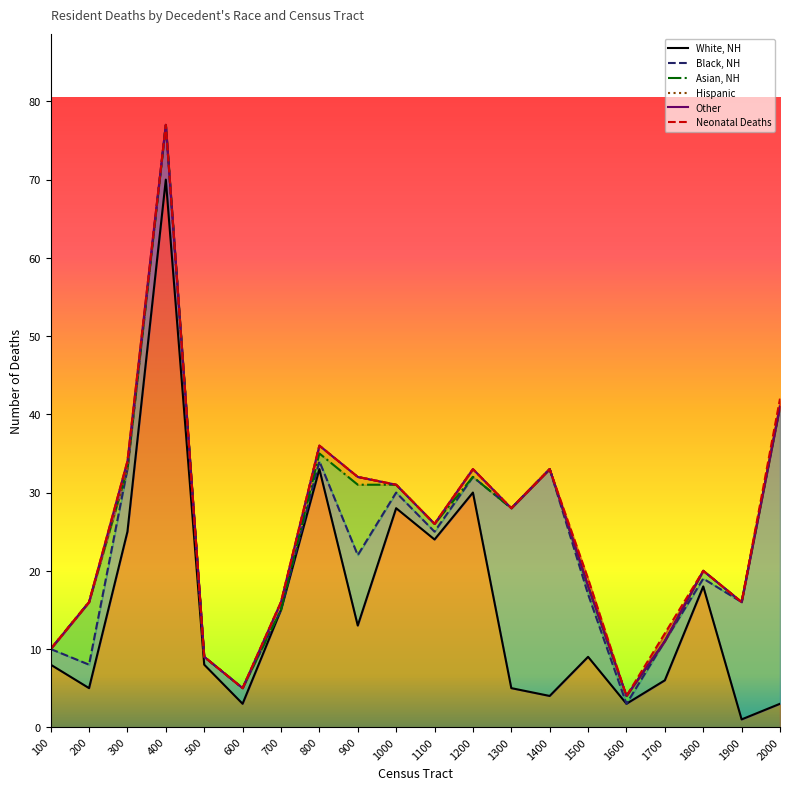

Reading left to right, transcribe all the data shown in this chart.

White, NH: 8	5	25	70	8	3	15	33	13	28	24	30	5	4	9	3	6	18	1	3
Black, NH: 2	3	8	7	1	2	0	1	9	2	1	2	23	29	8	0	5	1	15	38
Asian, NH: 0	8	0	0	0	0	0	1	9	1	1	0	0	0	1	1	0	1	0	0
Hispanic: 0	0	0	0	0	0	1	1	1	0	0	1	0	0	0	0	0	0	0	0
Other: 0	0	1	0	0	0	0	0	0	0	0	0	0	0	0	0	0	0	0	0
Neonatal Deaths: 0	0	0	0	0	0	0	0	0	0	0	0	0	0	1	0	1	0	0	1